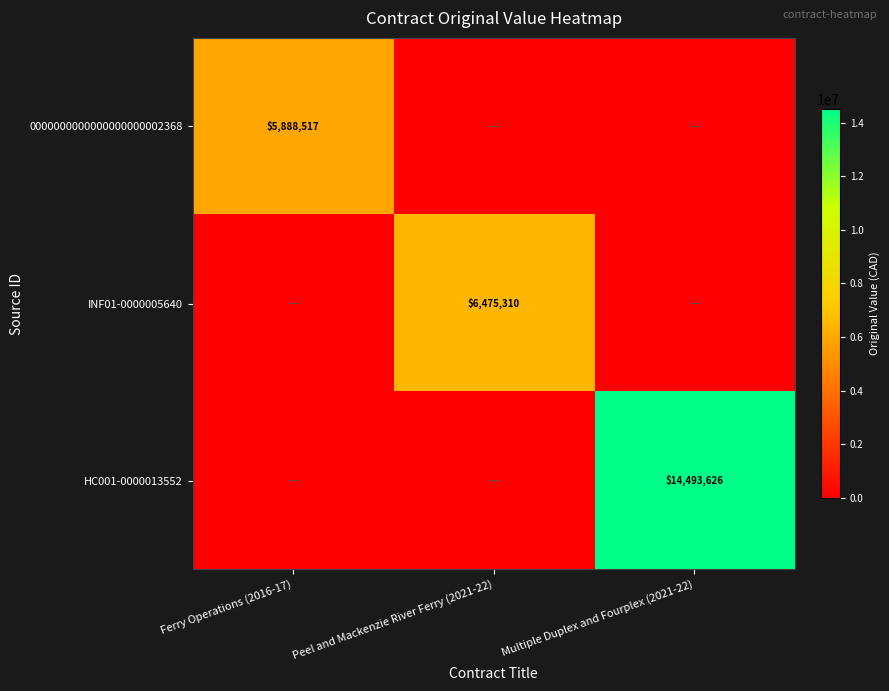

The value of HC001-0000013552 at Multiple Duplex and Fourplex (2021-22) is 8767893. True or false?

False